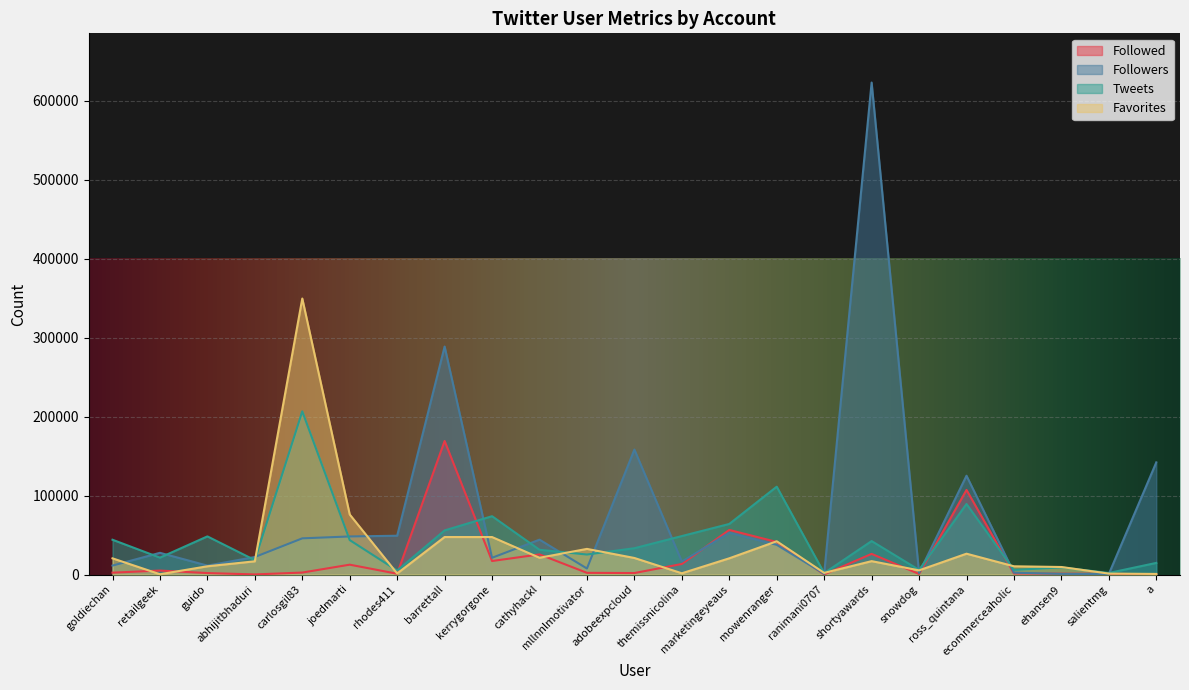

Where is Followers nearest to the value 311731?

barrettall